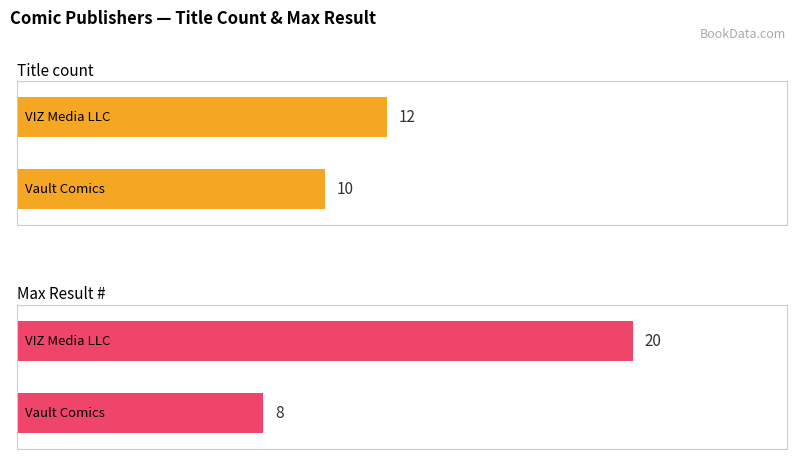

At how many categories does at least one series exceed 8?

2